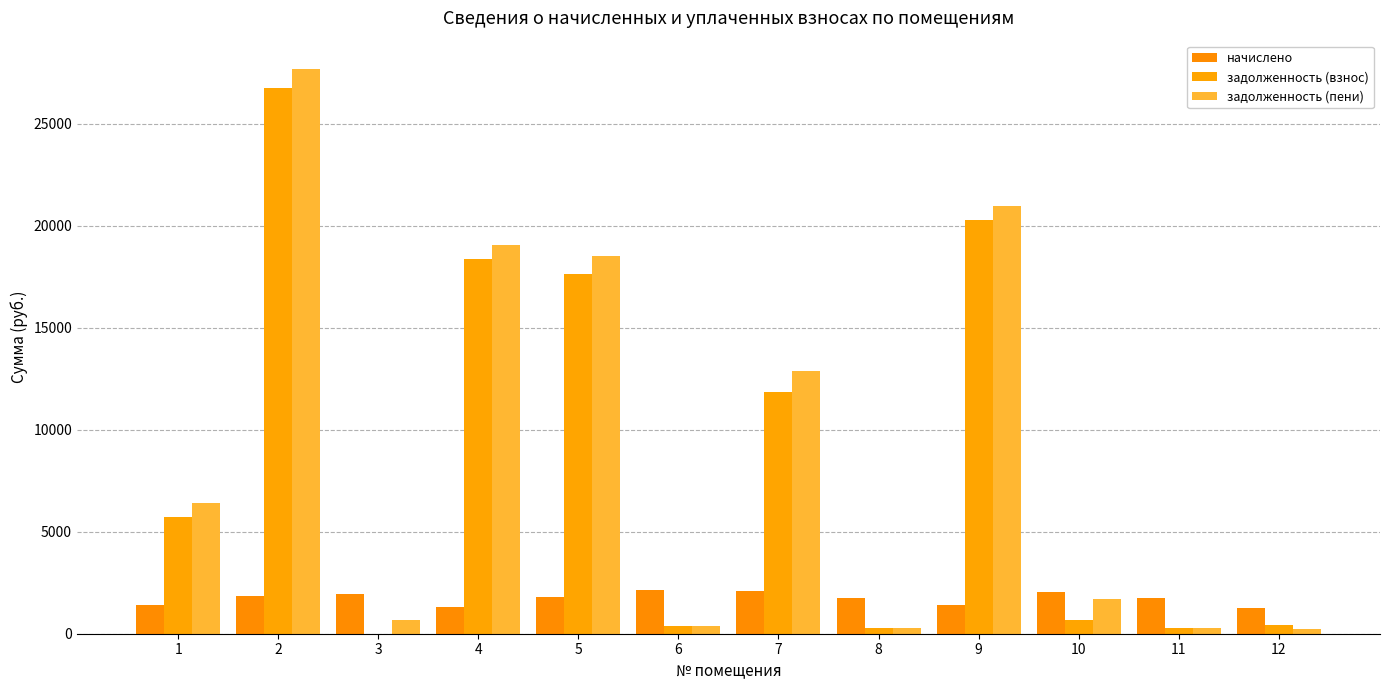

At which category is the sum across all series the highest?

2